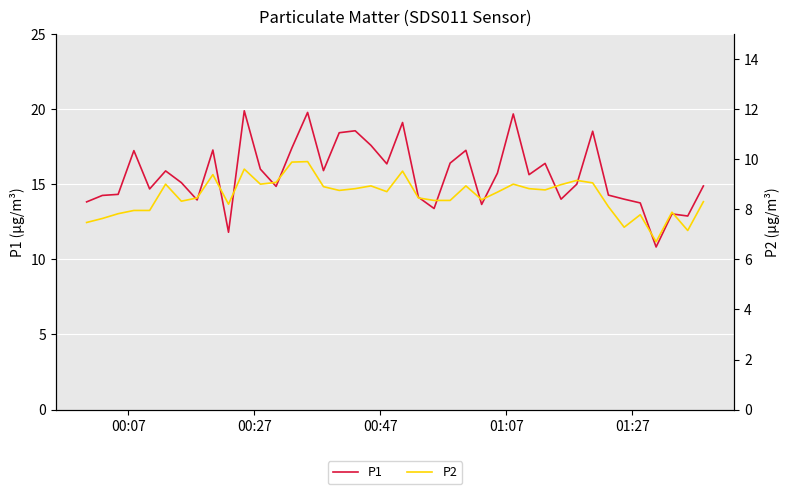

What is the minimum value for P1?

10.8